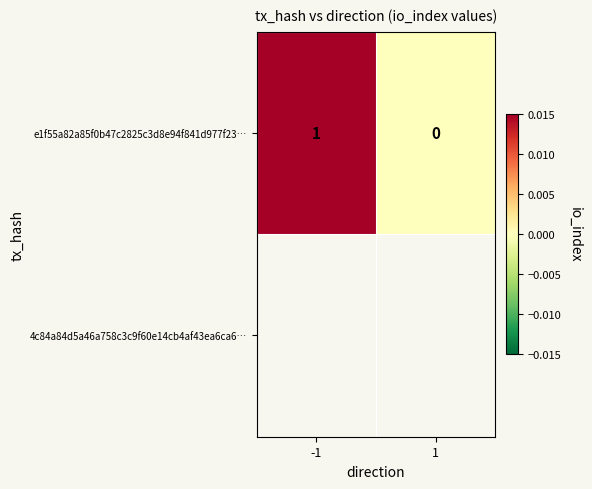

True or false: e1f55a82a85f0b47c2825c3d8e94f841d977f23… has a value of 0 at -1.

False